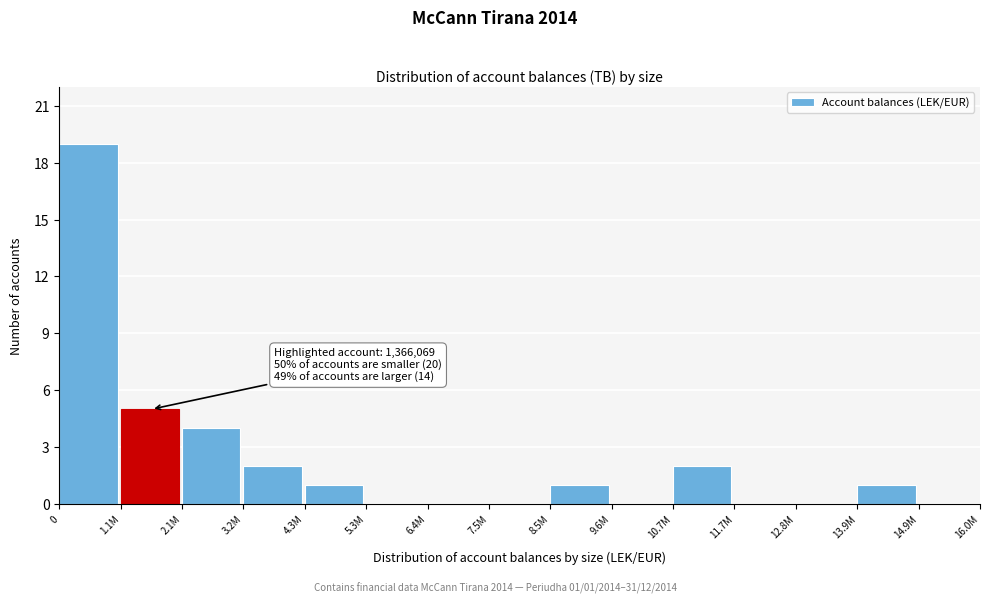

Reading right to left, what are all the values shown in this chart?

14.9M=0	13.9M=1	12.8M=0	11.7M=0	10.7M=2	9.6M=0	8.5M=1	7.5M=0	6.4M=0	5.3M=0	4.3M=1	3.2M=2	2.1M=4	1.1M=5	0=19